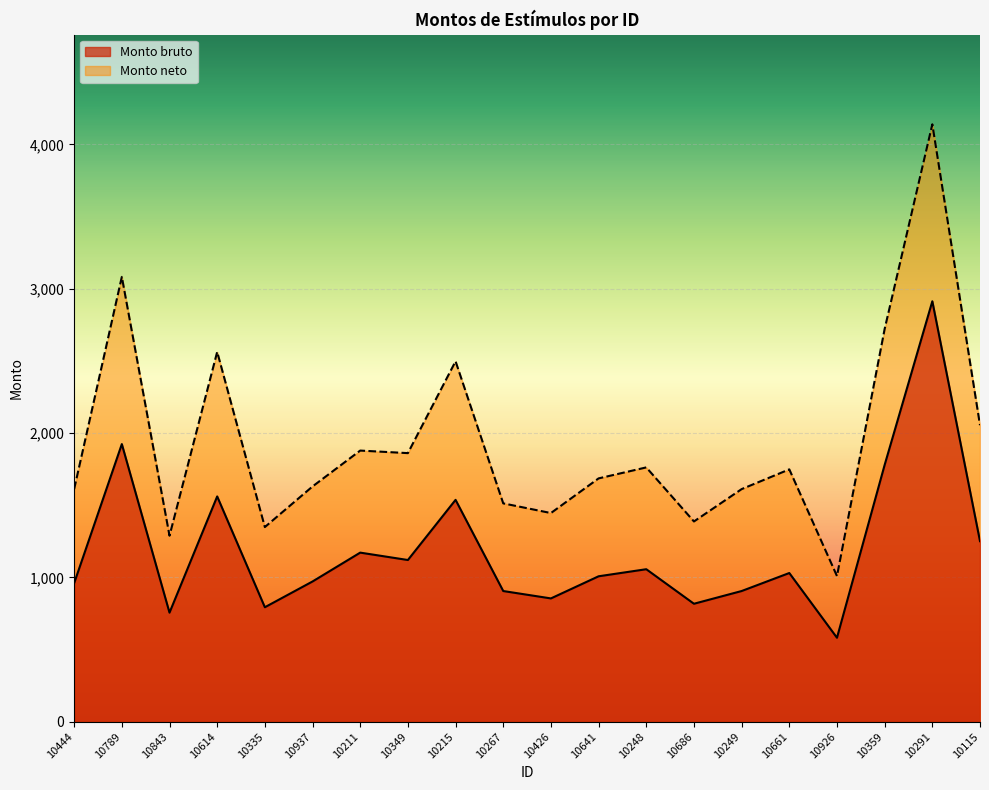

True or false: Monto neto and Monto bruto intersect in this chart.

False